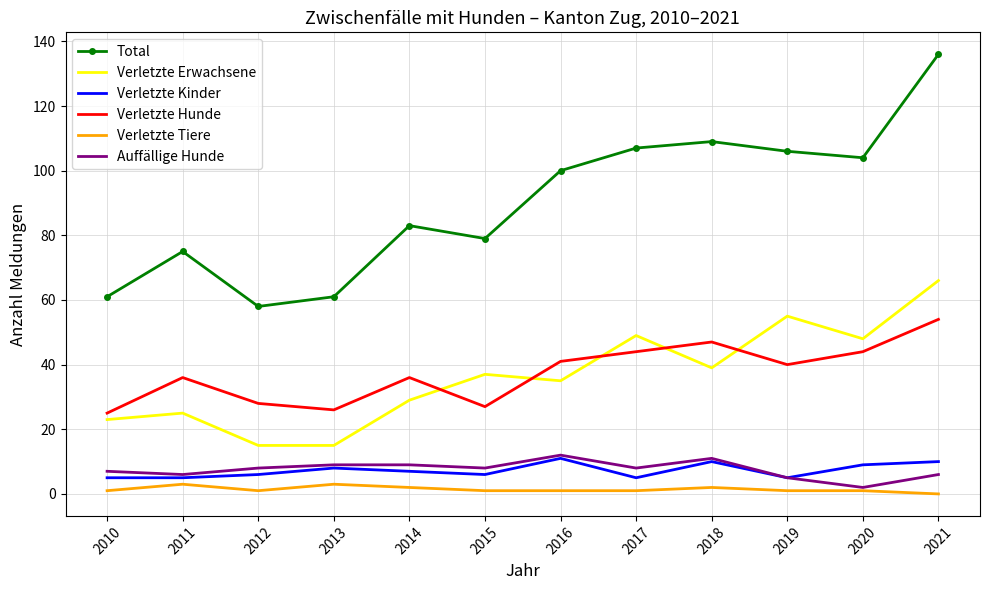

Reading left to right, transcribe all the data shown in this chart.

Total: 61	75	58	61	83	79	100	107	109	106	104	136
Verletzte Erwachsene: 23	25	15	15	29	37	35	49	39	55	48	66
Verletzte Kinder: 5	5	6	8	7	6	11	5	10	5	9	10
Verletzte Hunde: 25	36	28	26	36	27	41	44	47	40	44	54
Verletzte Tiere: 1	3	1	3	2	1	1	1	2	1	1	0
Auffällige Hunde: 7	6	8	9	9	8	12	8	11	5	2	6